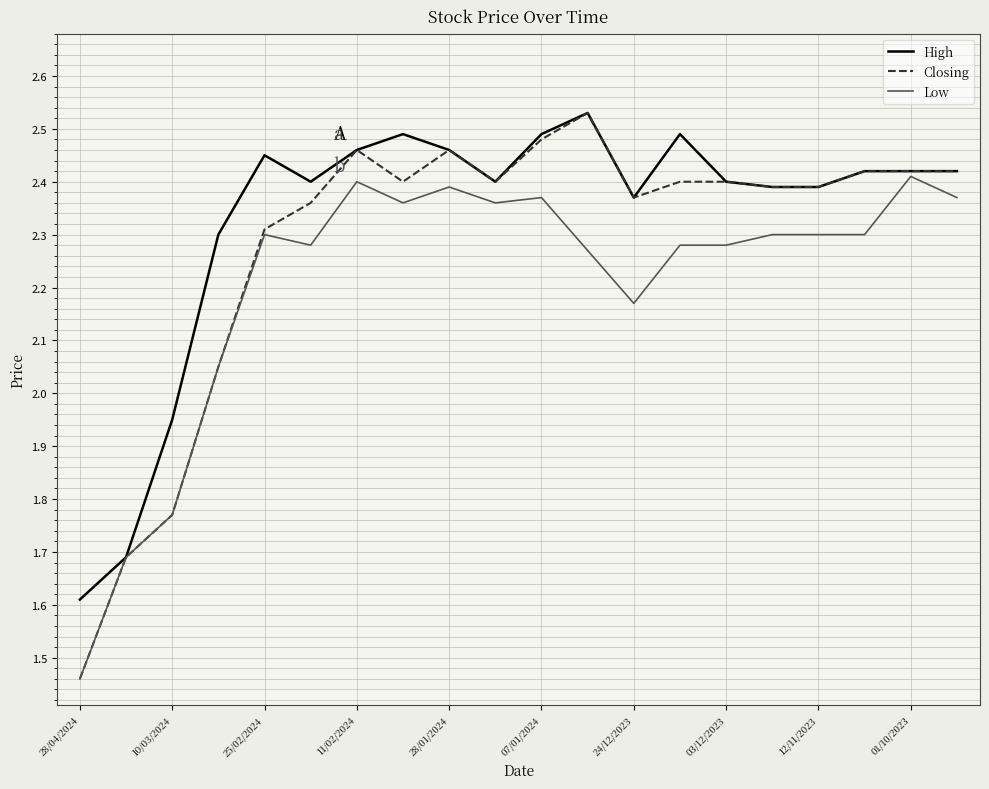

List the series in order of their overall mean, highest first.

High, Closing, Low